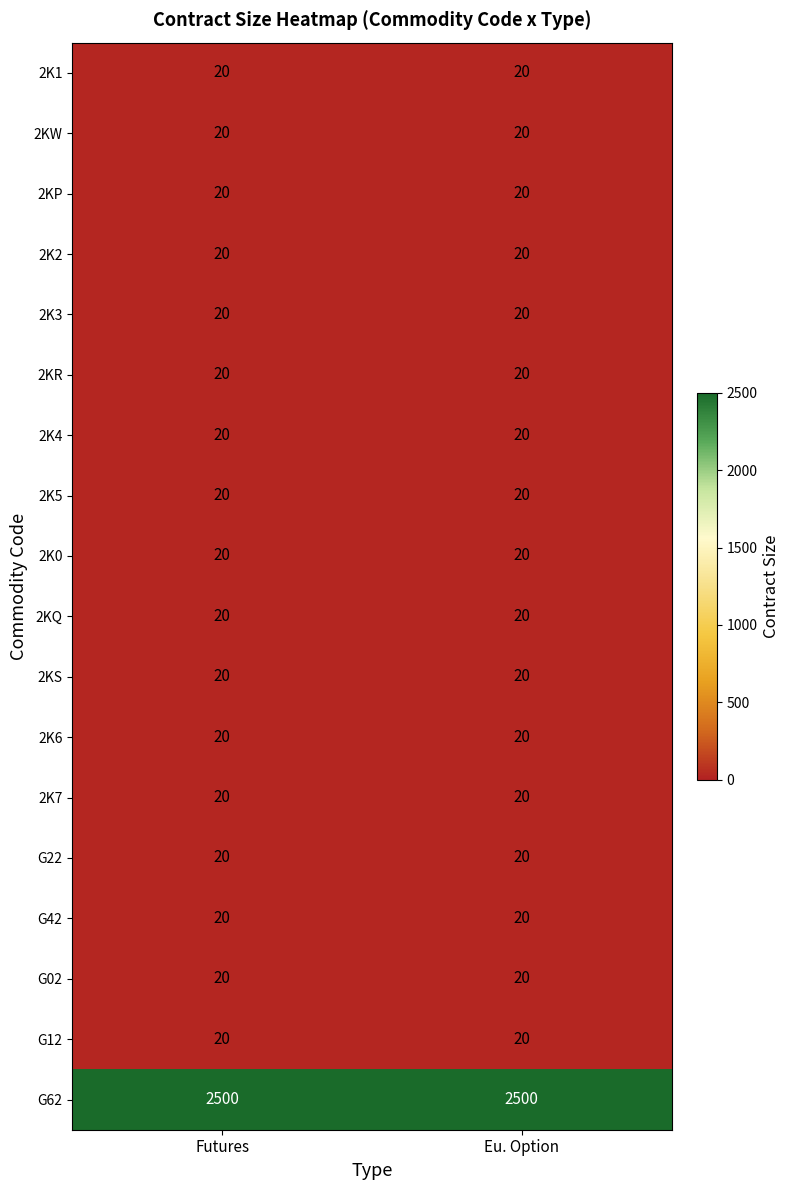

True or false: 2KS has a value of 35 at Futures.

False